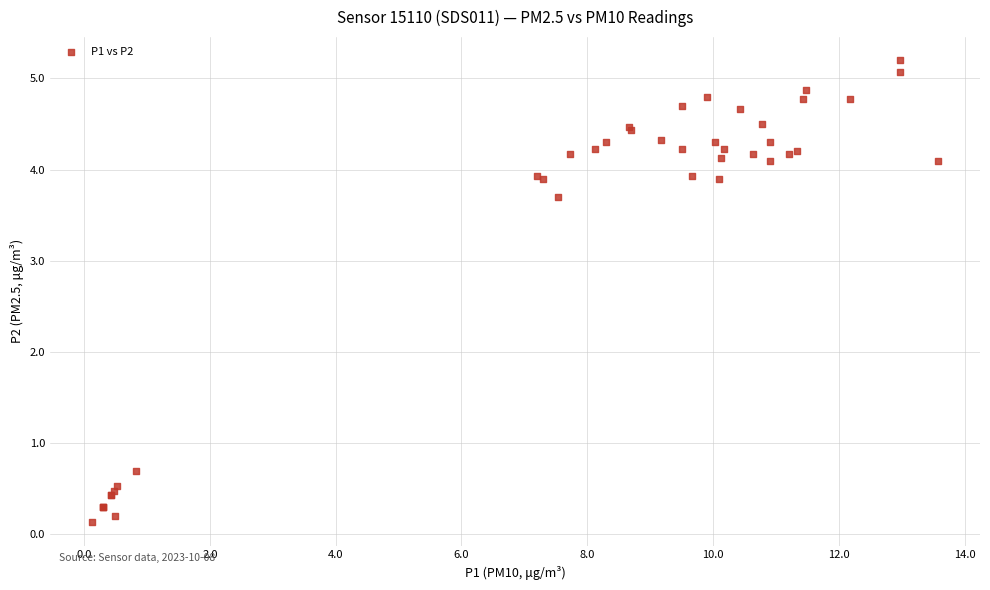

What Y value in the scatter plot is closest to 2?

0.7